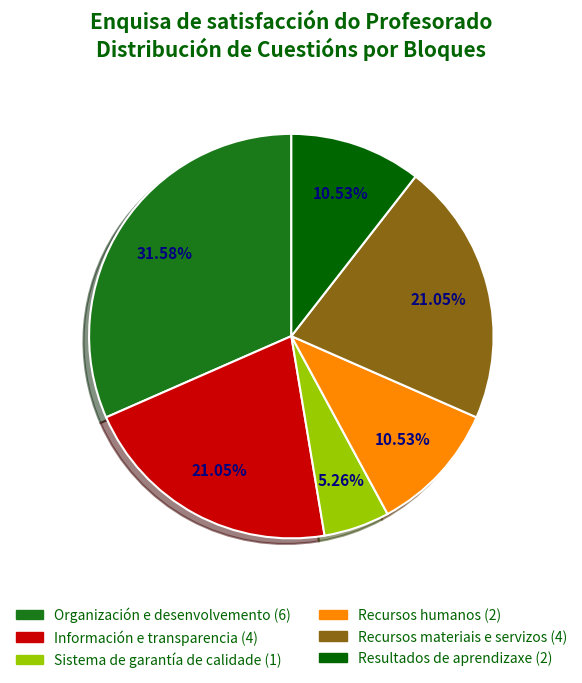

Which slice is the largest?

Organización e desenvolvemento